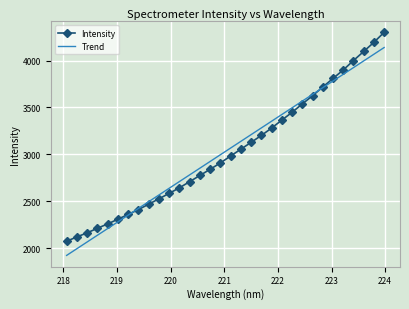

Which series has the widest spread of values?

Intensity